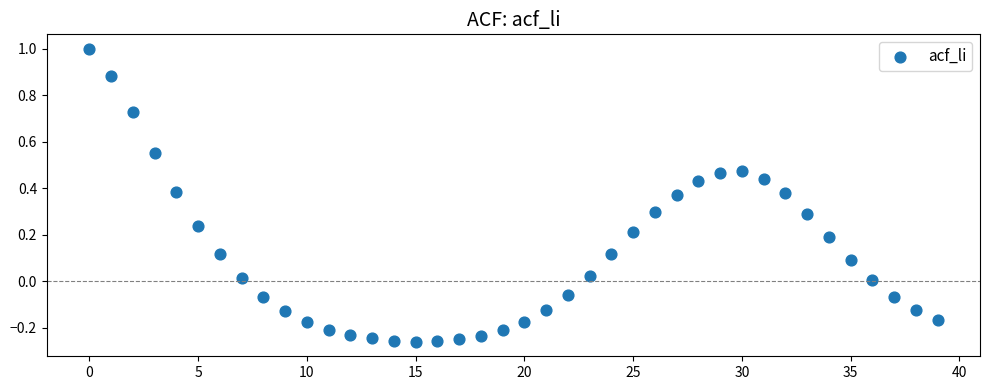

What is the range of Y values (max minus min)?

1.3